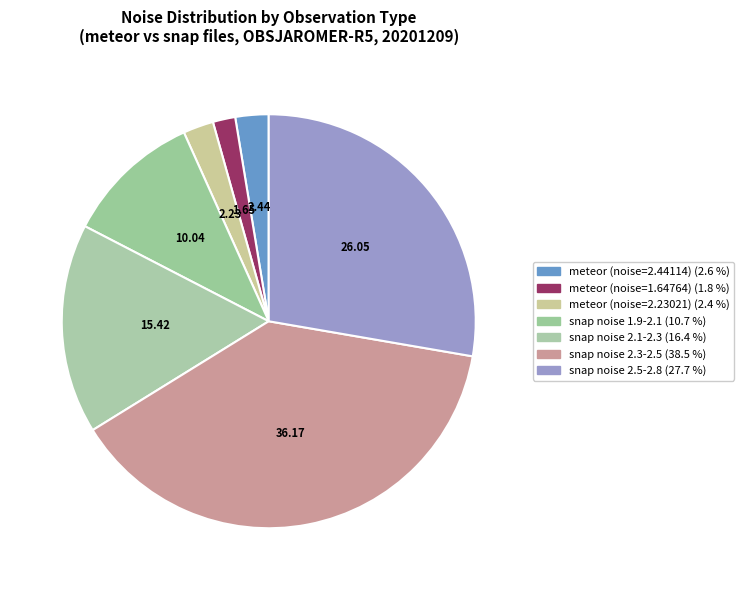

Count the number of slices in the pie.

7